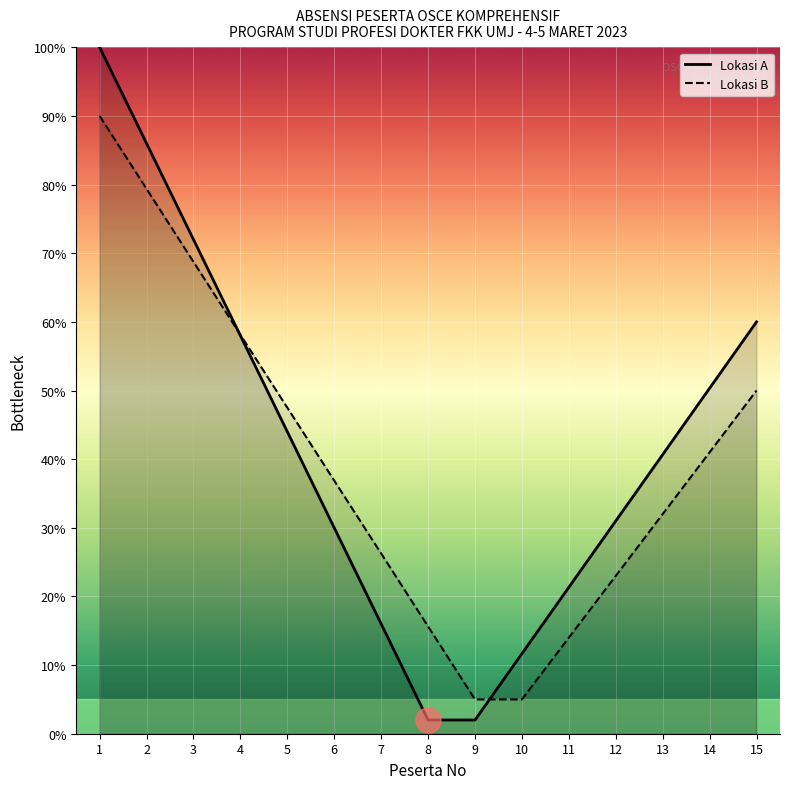

What is the maximum value shown in the chart?

100.0